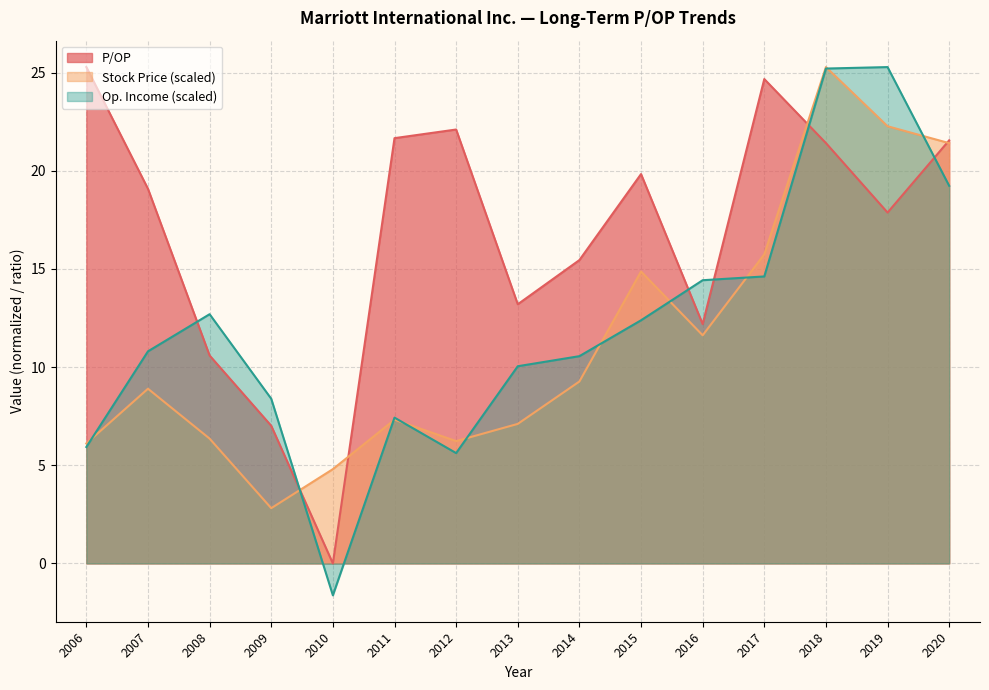

True or false: P/OP has a value of 9.5 at 2020.

False